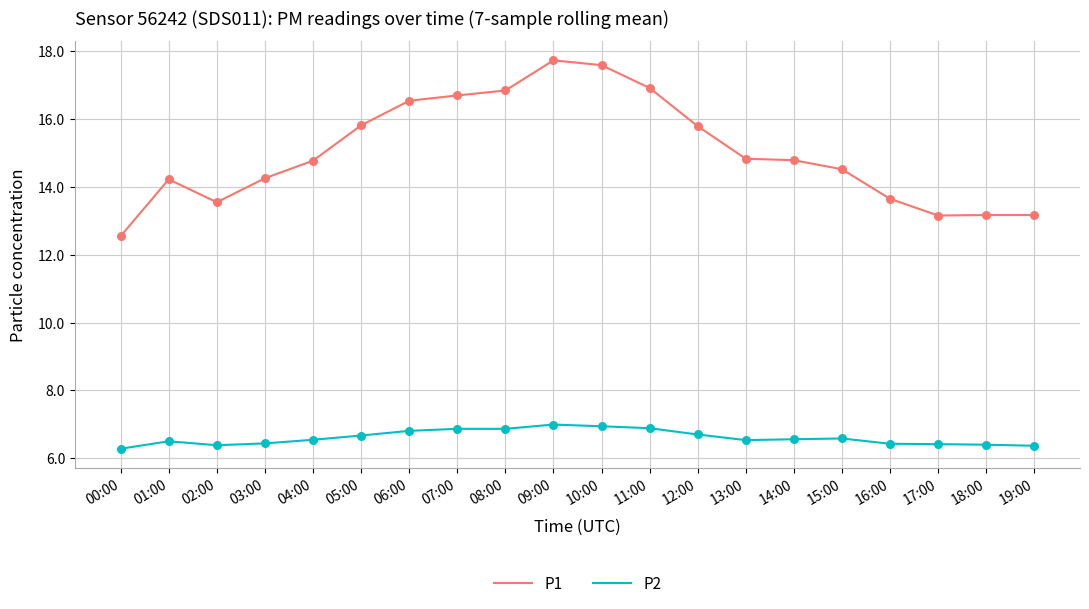

What is the spread (max minus min) of values at 04:00?

8.2